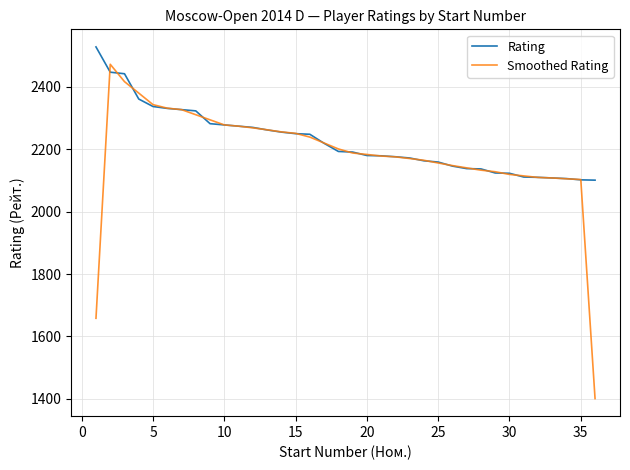

List the series in order of their peak value, highest first.

Rating, Smoothed Rating